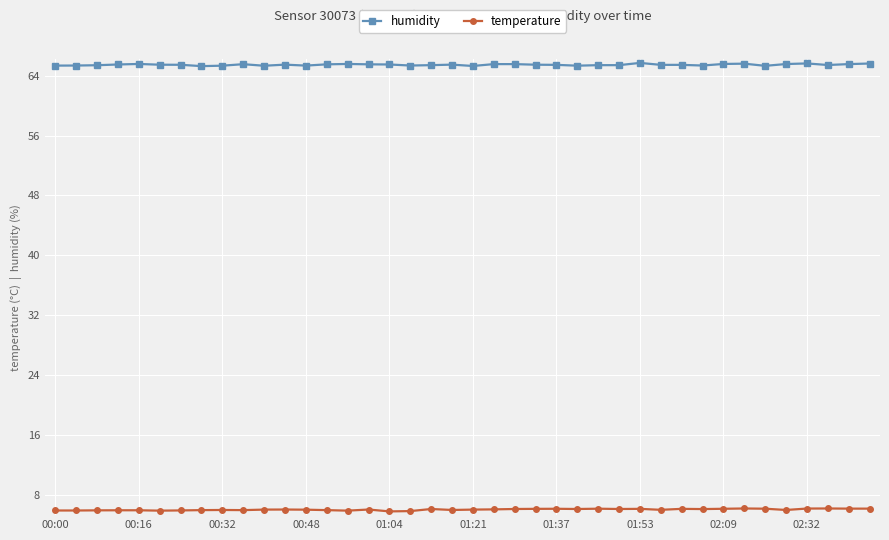

What is the minimum value for temperature?

5.8